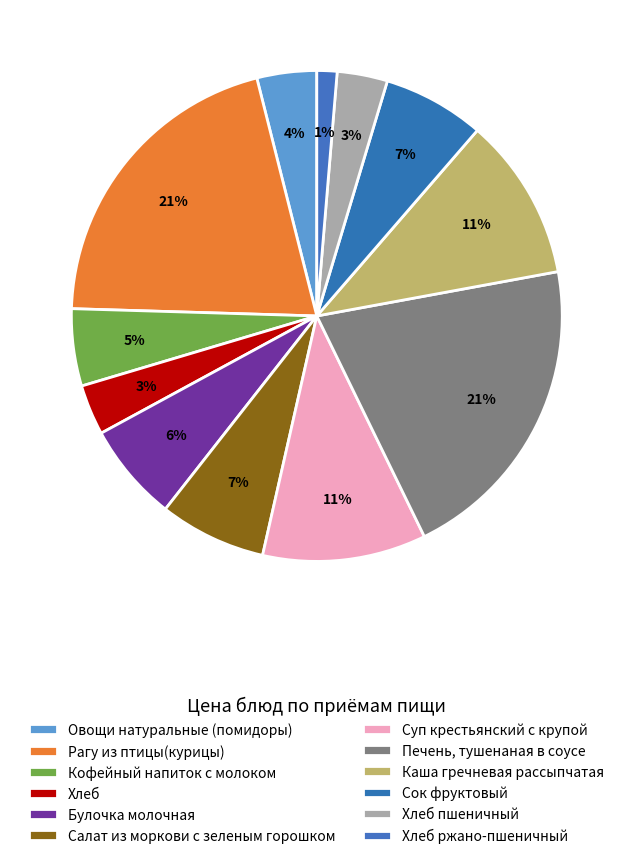

Rank the categories by value from lowest to highest.

Хлеб ржано-пшеничный, Хлеб, Хлеб пшеничный, Овощи натуральные (помидоры), Кофейный напиток с молоком, Булочка молочная, Сок фруктовый, Салат из моркови с зеленым горошком, Каша гречневая рассыпчатая, Суп крестьянский с крупой, Рагу из птицы(курицы), Печень, тушенаная в соусе